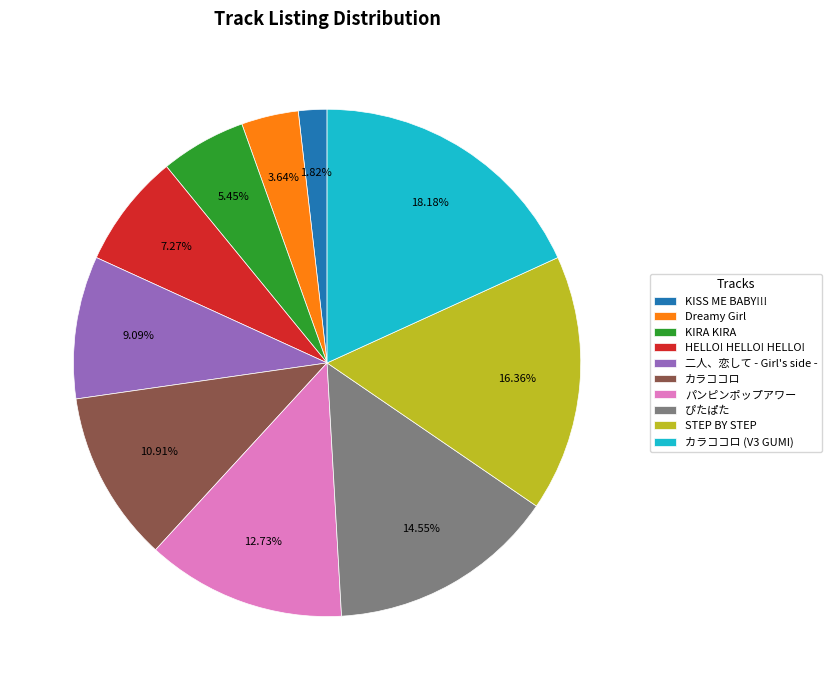

How many slices are in this pie chart?

10